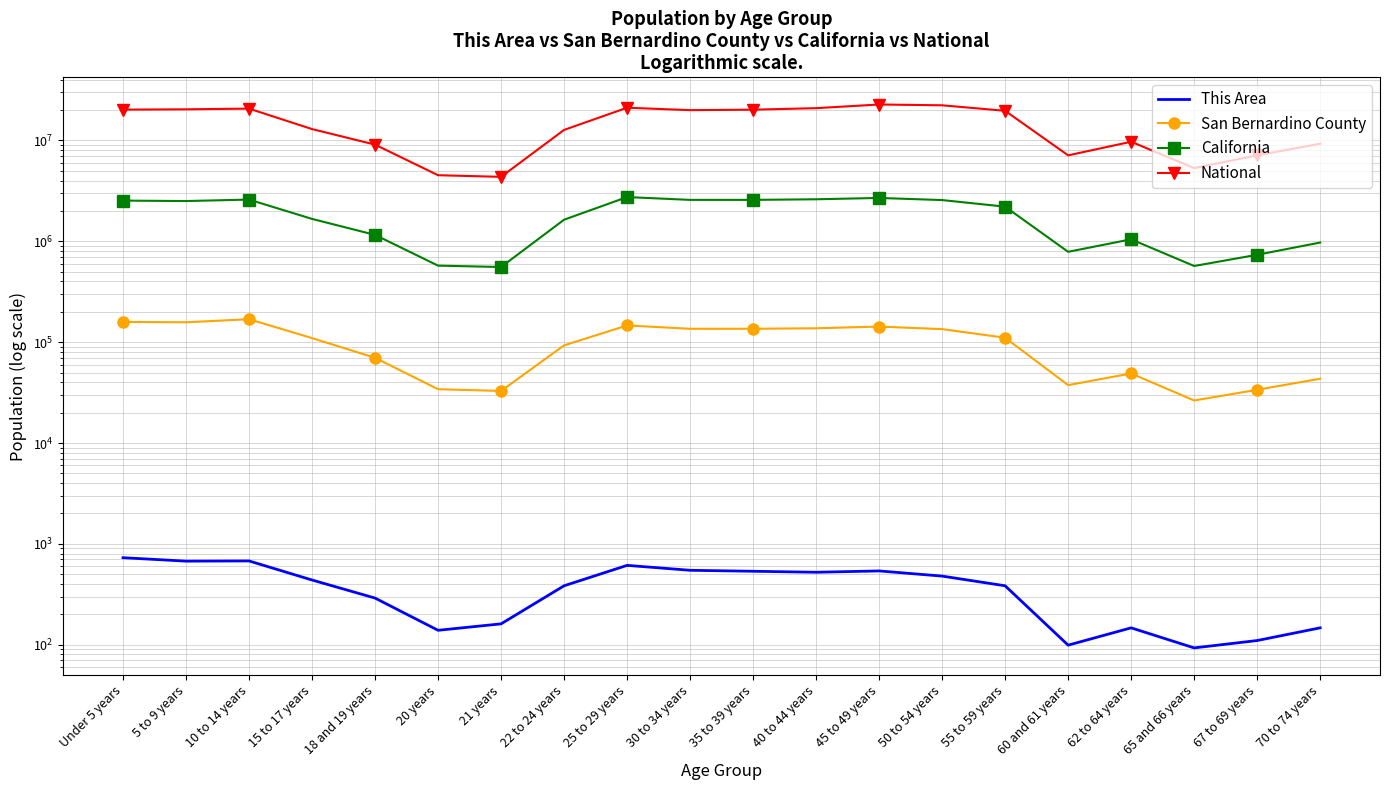

The value of California at 62 to 64 years is 1045921. True or false?

True